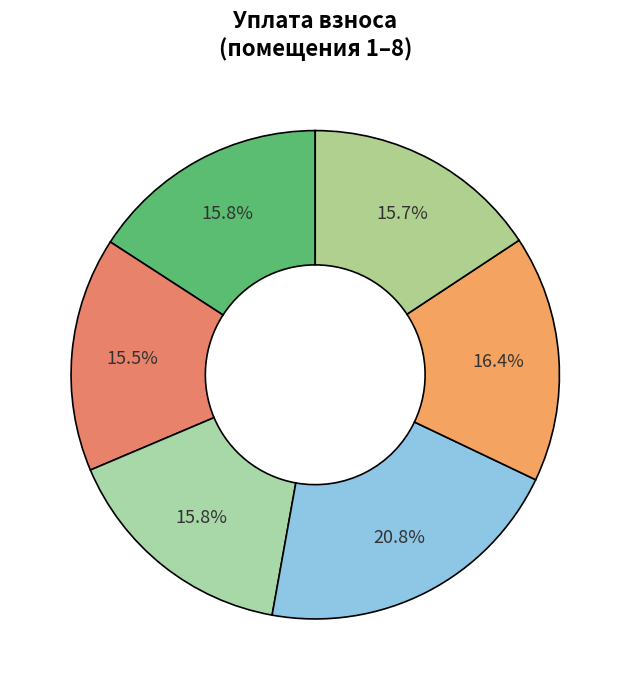

How many slices are in this pie chart?

6